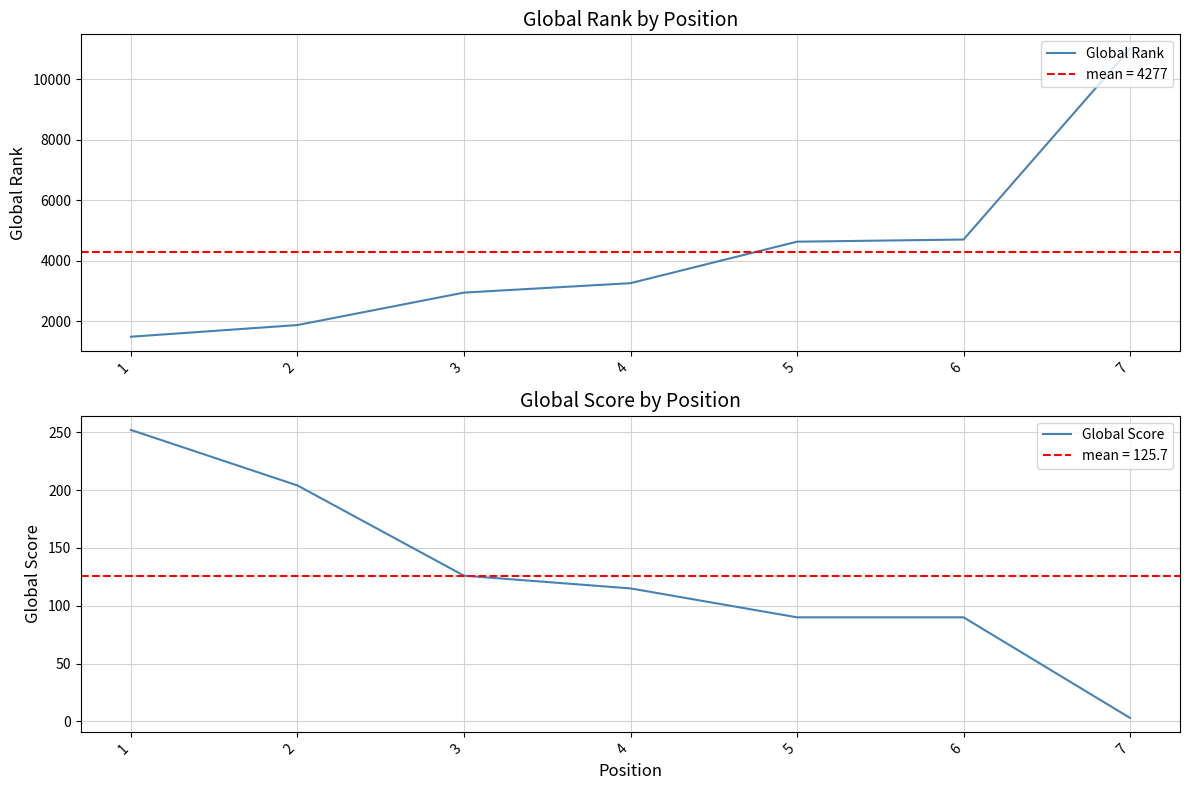

How many categories are shown in the chart?

7